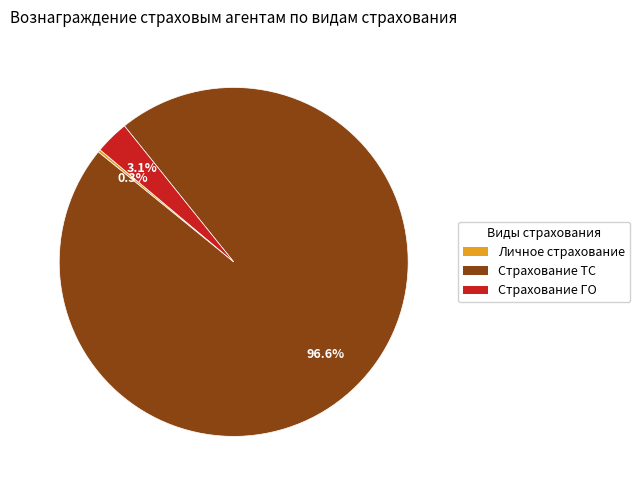

Is there a majority slice in this chart?

Yes